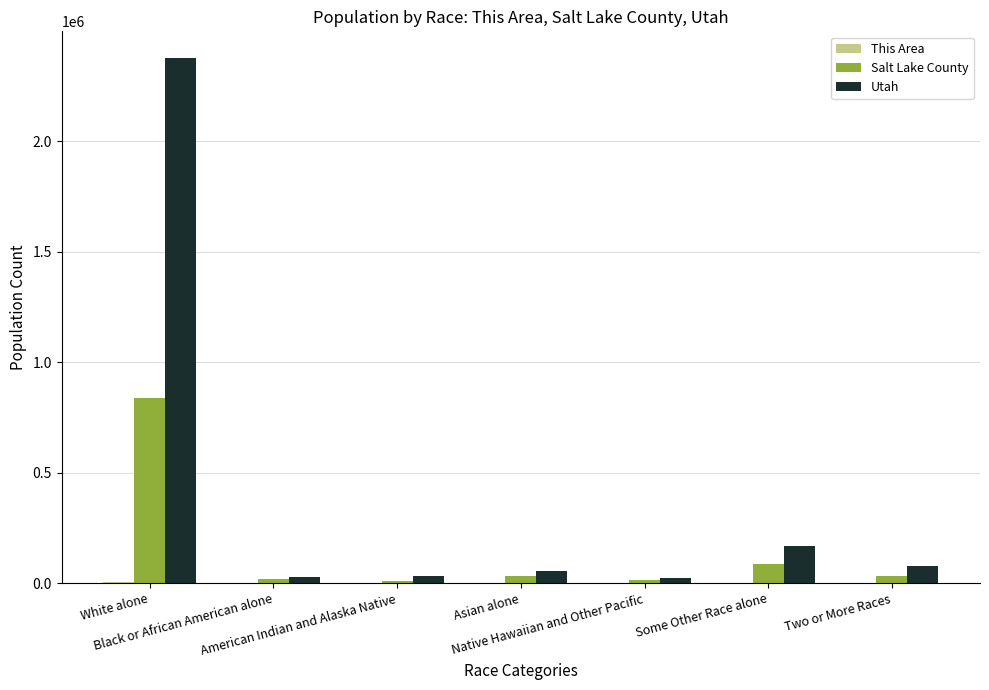

Where does the Utah series first go above 55285?

White alone